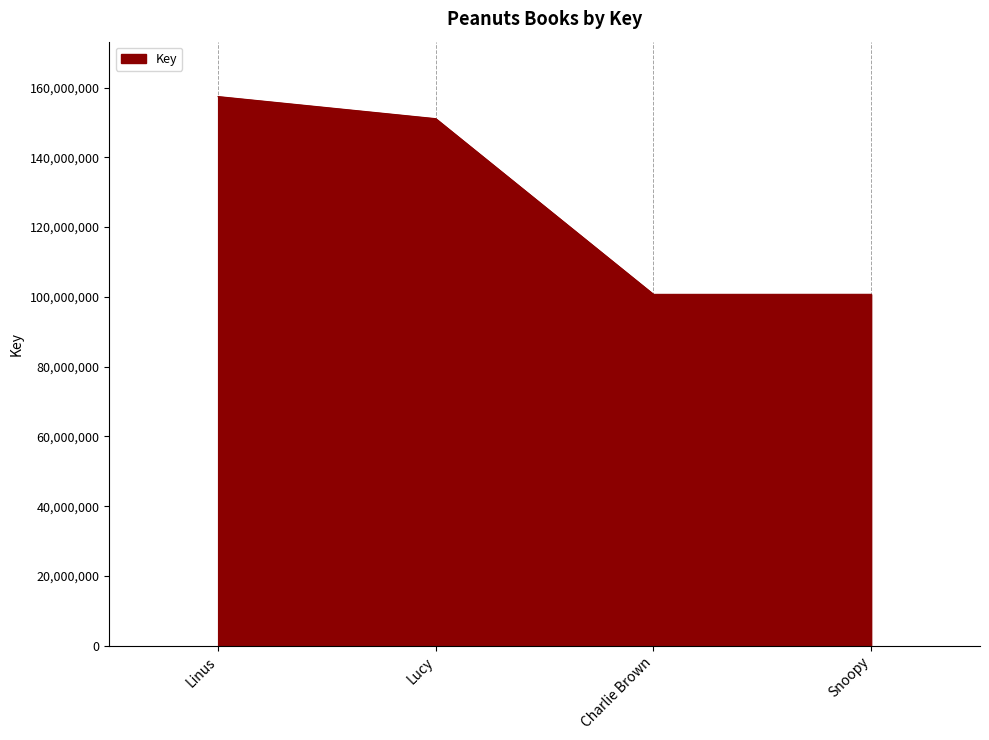

What is the greatest value displayed?

157425456